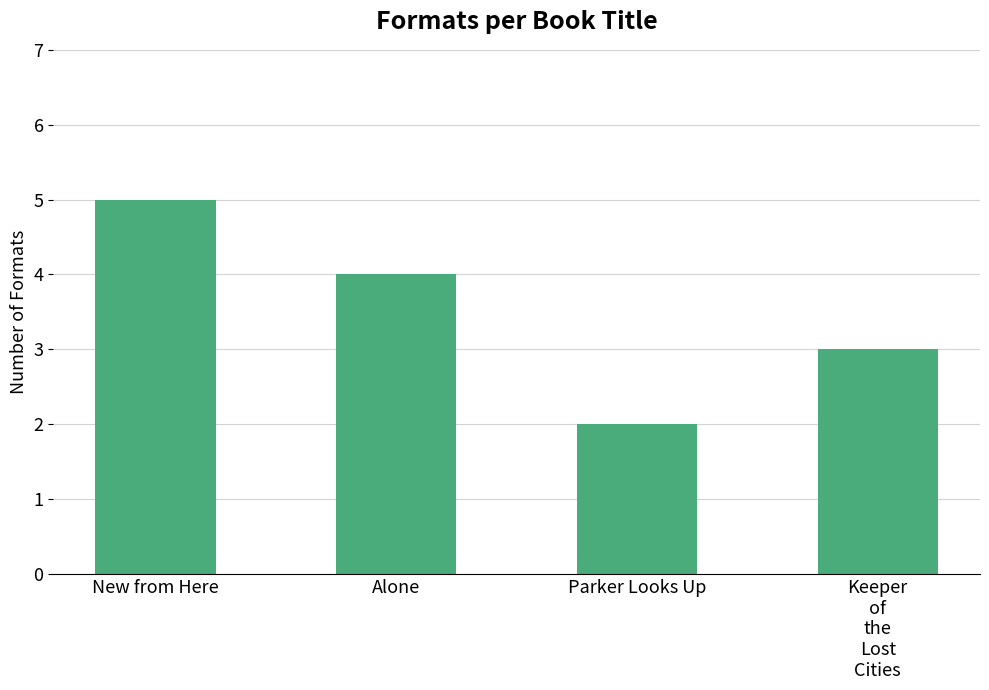

What is the approximate value at Alone?

4